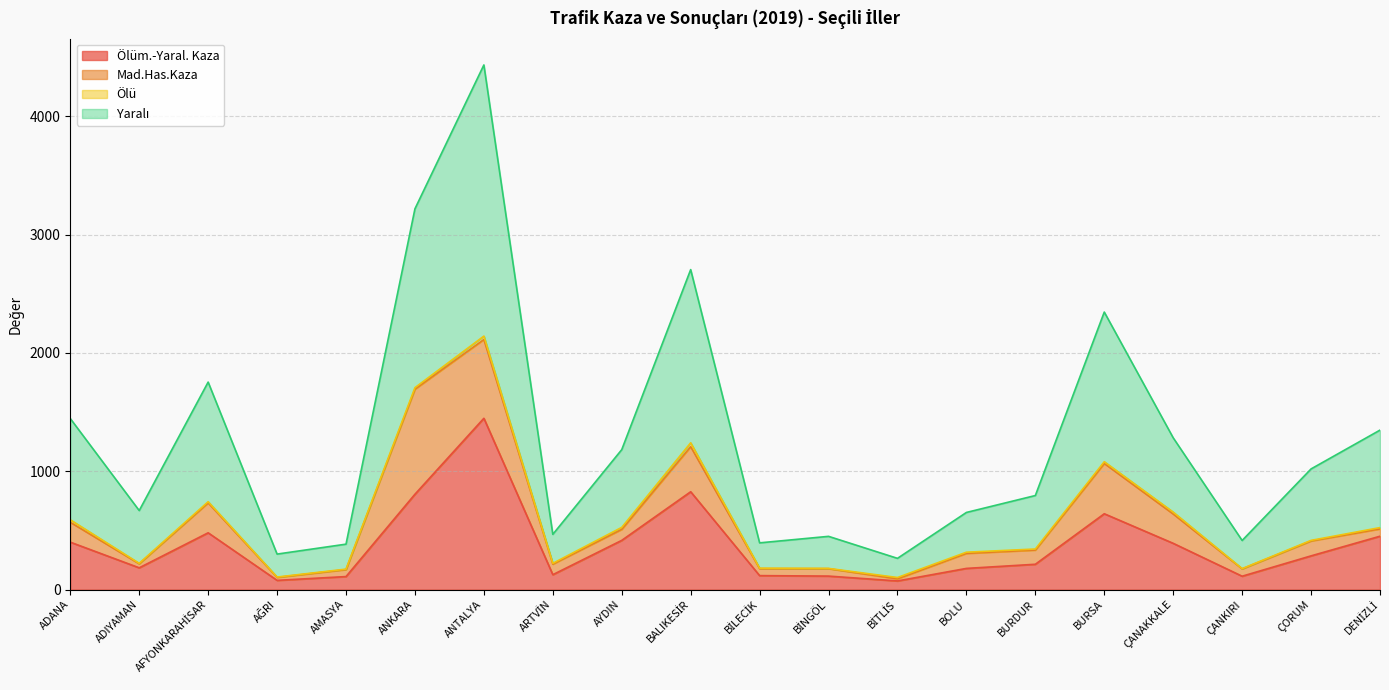

At which category is the sum across all series the highest?

ANTALYA